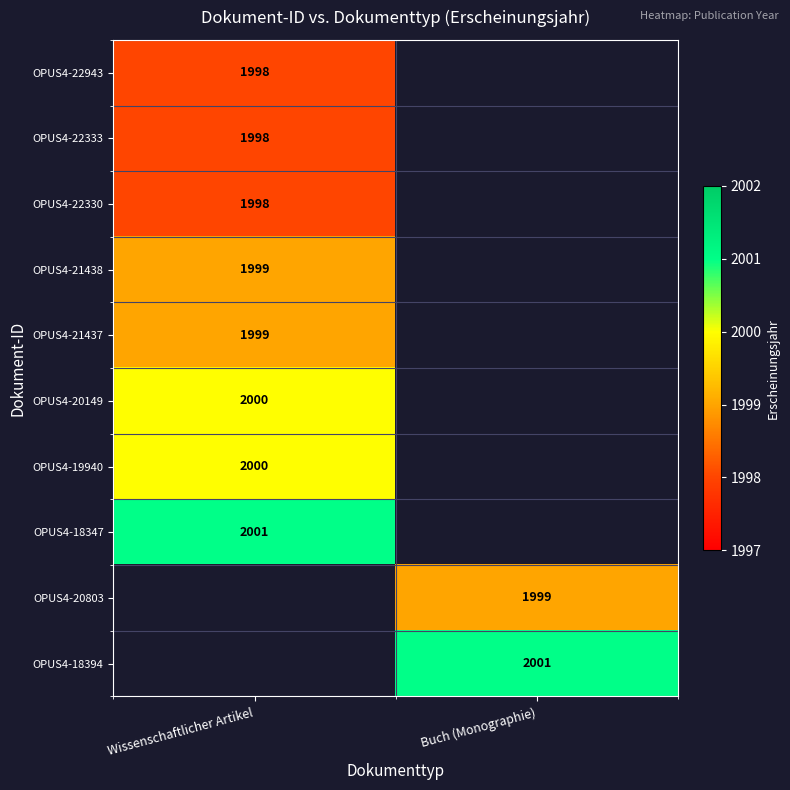

Is it true that OPUS4-21438 equals 2935 at Wissenschaftlicher Artikel?

False